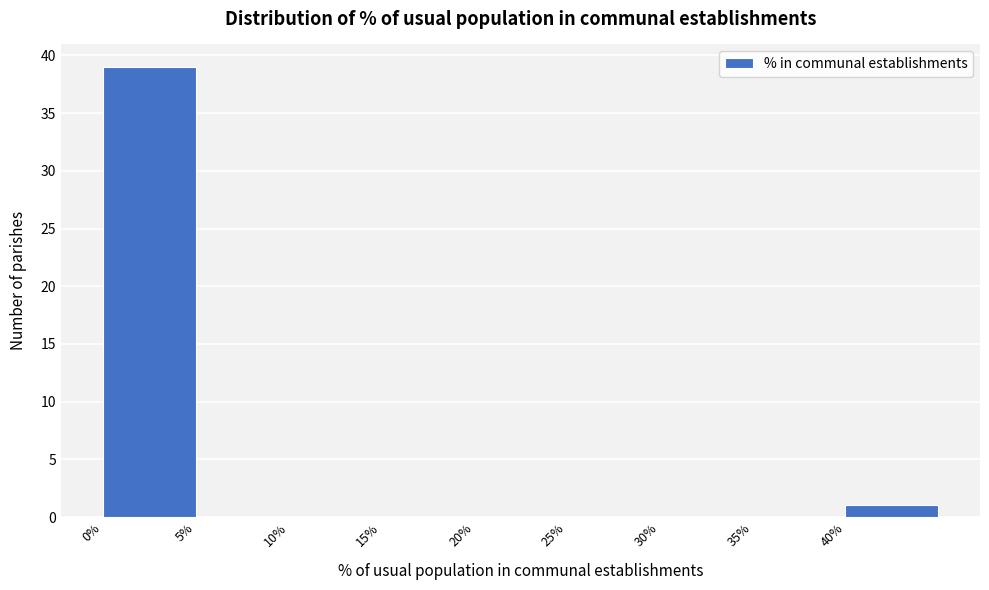

Reading left to right, transcribe this chart: for each bar, give the range it covers on the x-axis and its height. The values are not printed on the chart, so give them approximately, as read against the axis.

0 to 5: 39
5 to 10: 0
10 to 15: 0
15 to 20: 0
20 to 25: 0
25 to 30: 0
30 to 35: 0
35 to 40: 0
40 to 45: 1